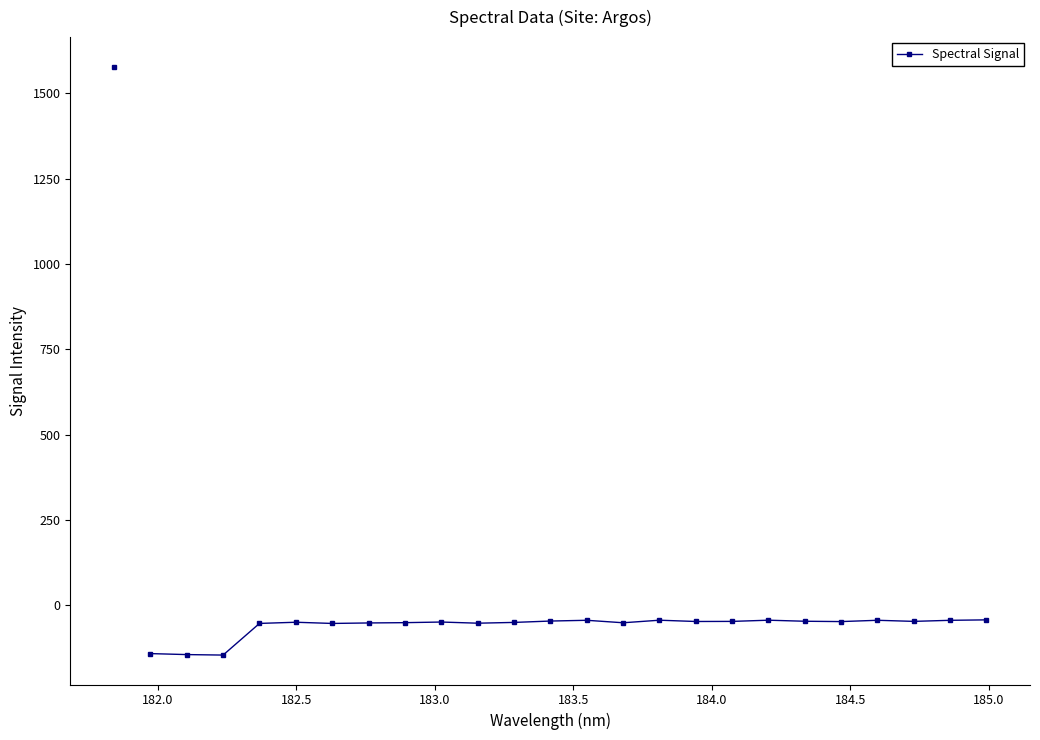

True or false: there are more than 2 points higher than both neighbors.

True